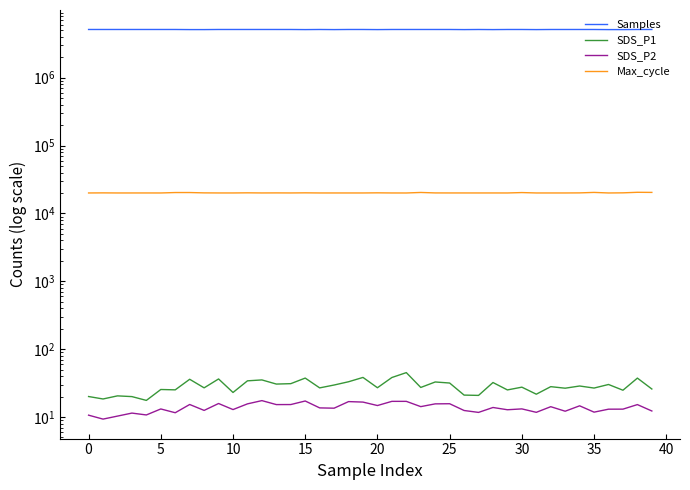

What is the difference between the SDS_P2 values at 15 and 22?

0.2